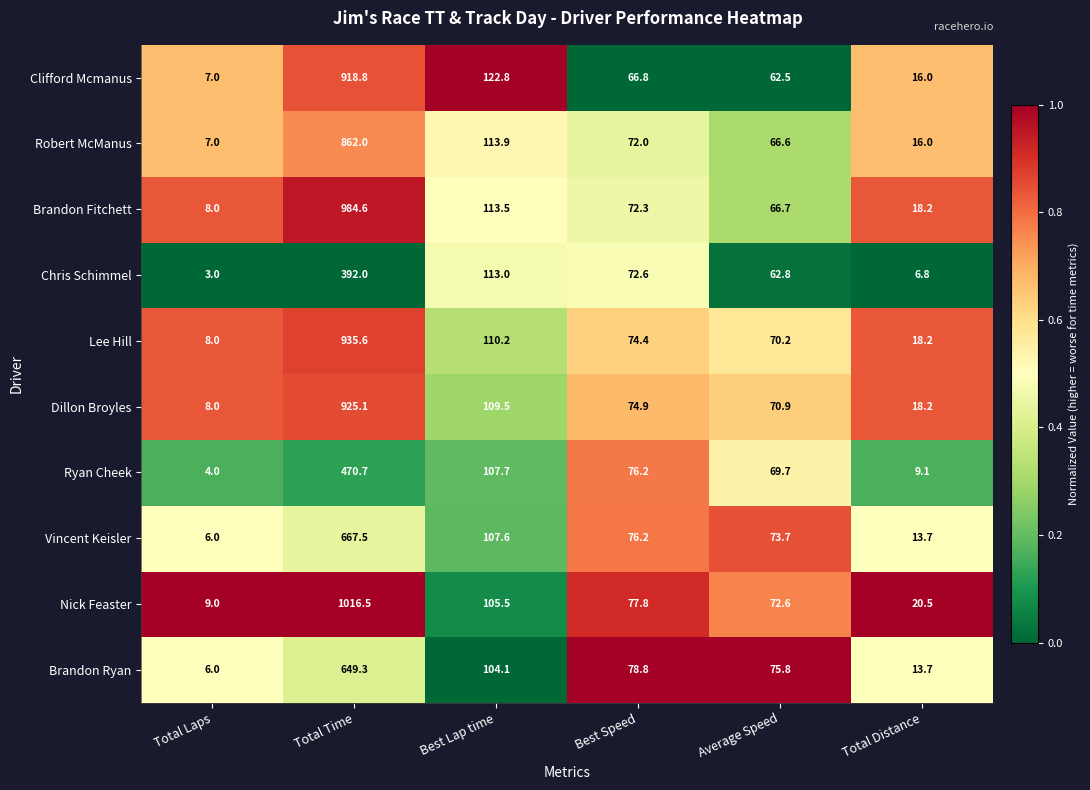

What is the difference between the Ryan Cheek values at Total Laps and Average Speed?

65.7